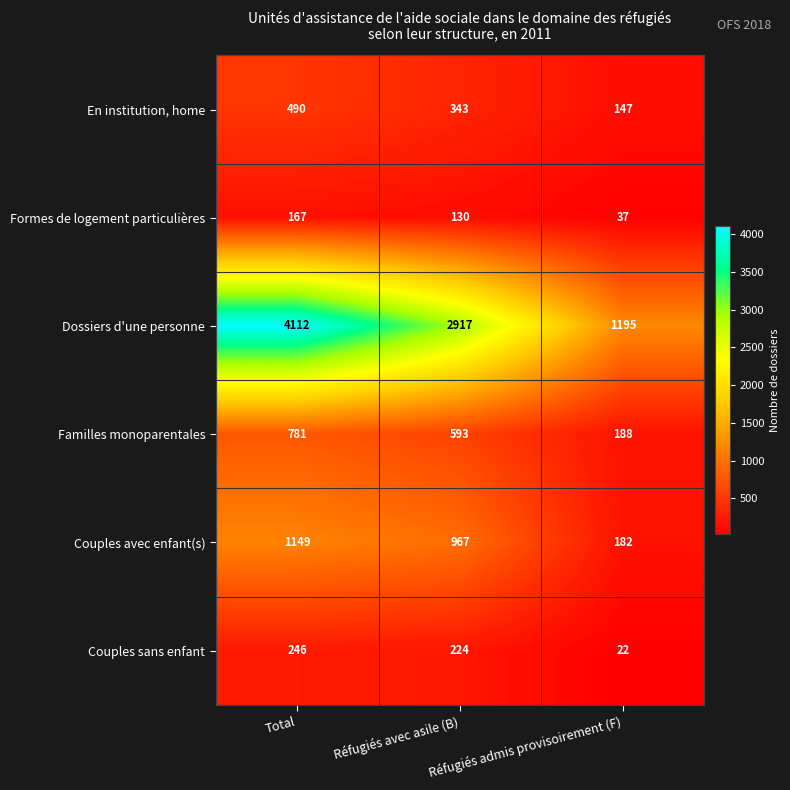

Count the En institution, home values in the range 147 to 490.

3